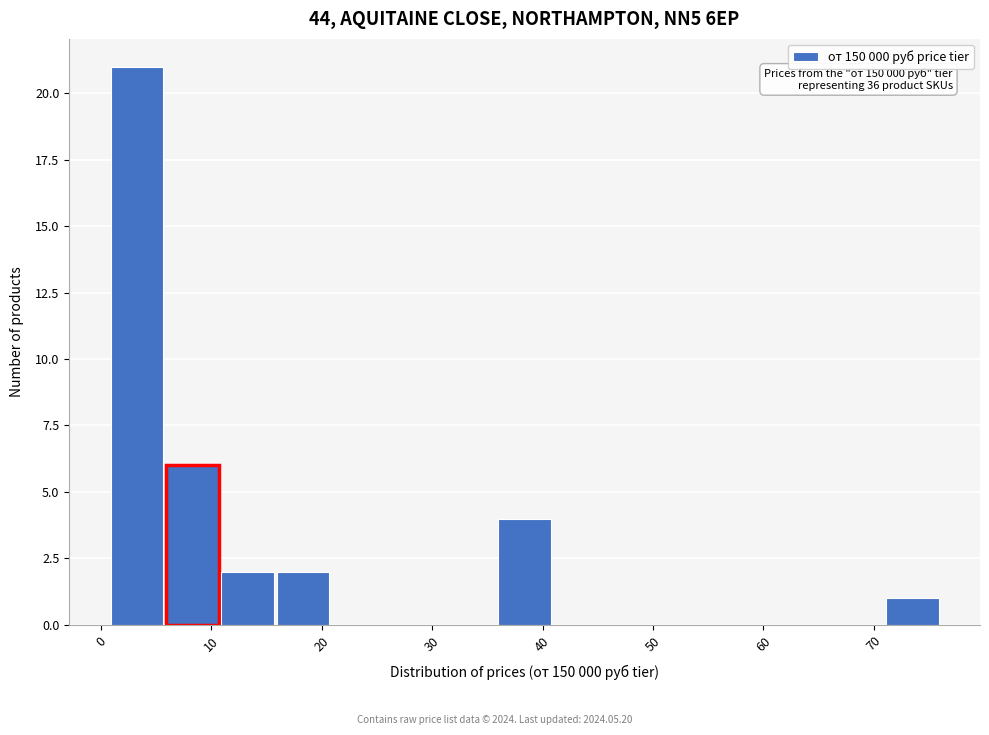

Which range on the x-axis has the tallest bar?

1 to 6